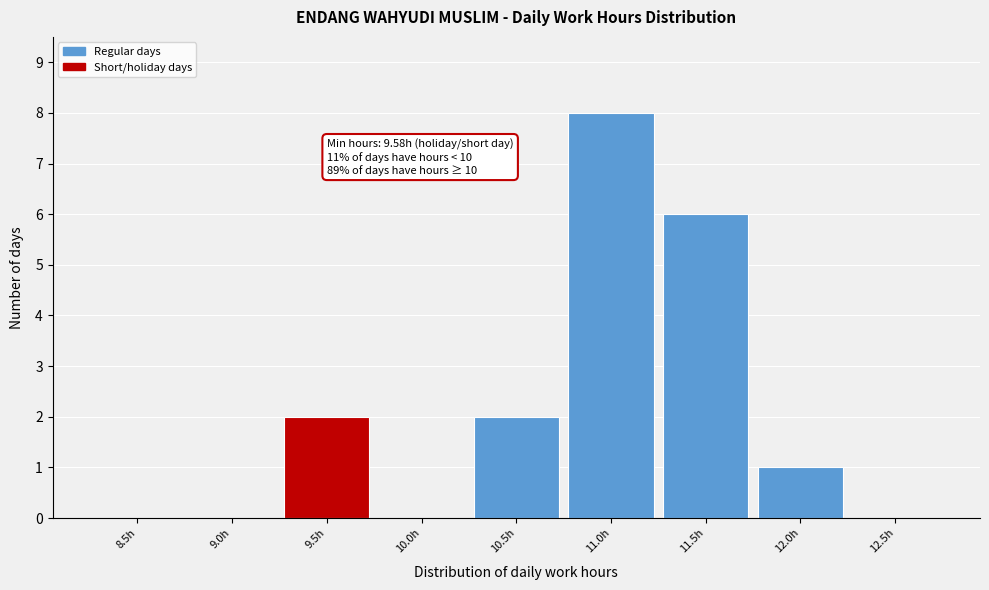

Reading left to right, transcribe all the data shown in this chart.

8.5h=0	9.0h=0	9.5h=2	10.0h=0	10.5h=2	11.0h=8	11.5h=6	12.0h=1	12.5h=0